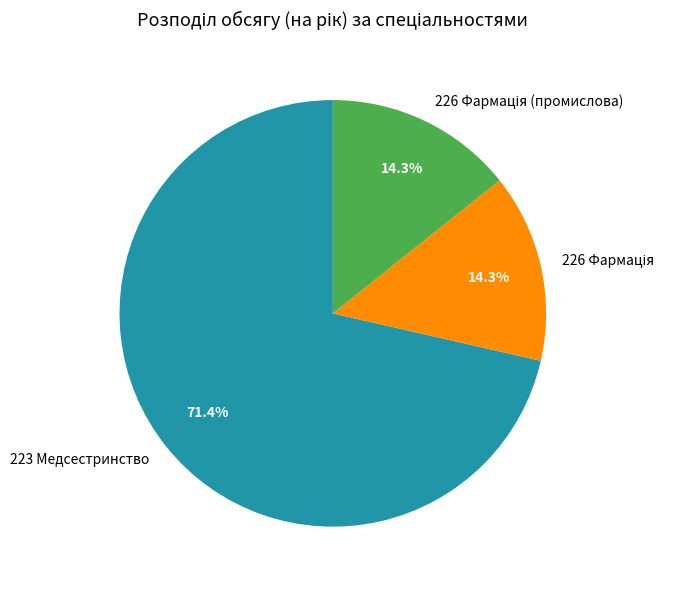

To the nearest percent, what percentage of the pie is 223 Медсестринство?

71%